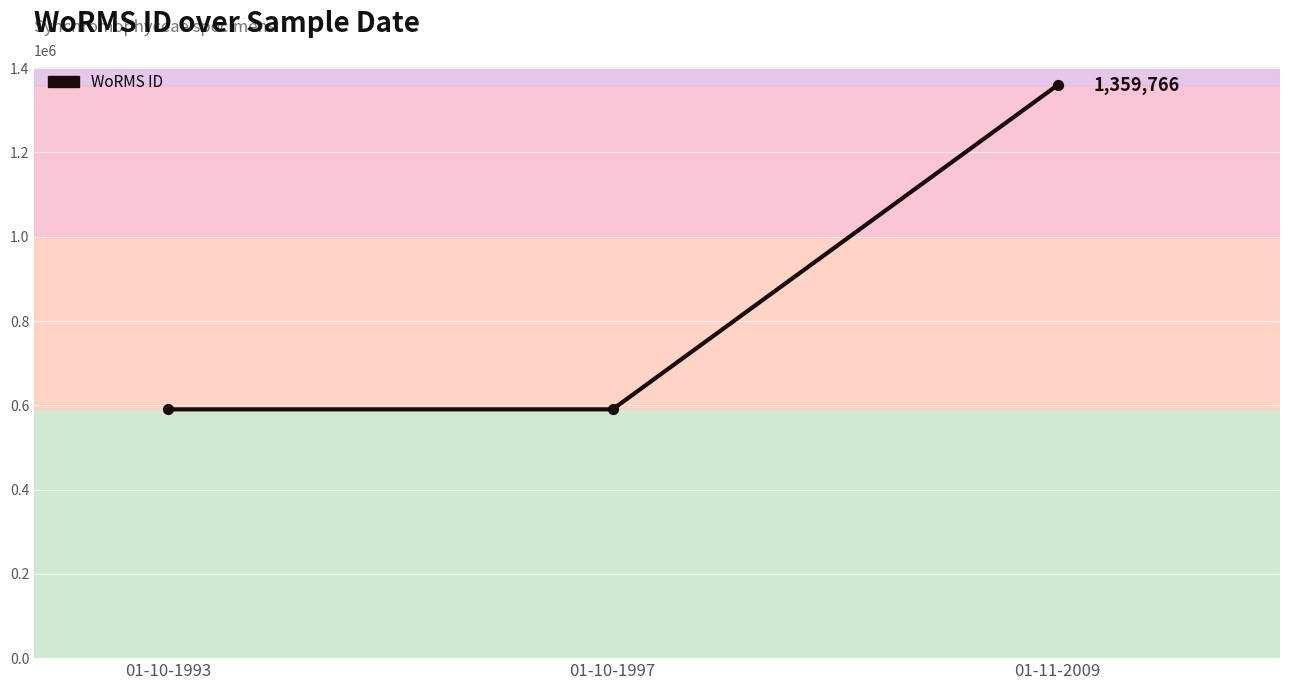

What is the change in value from 01-10-1993 to 01-10-1997?

-1